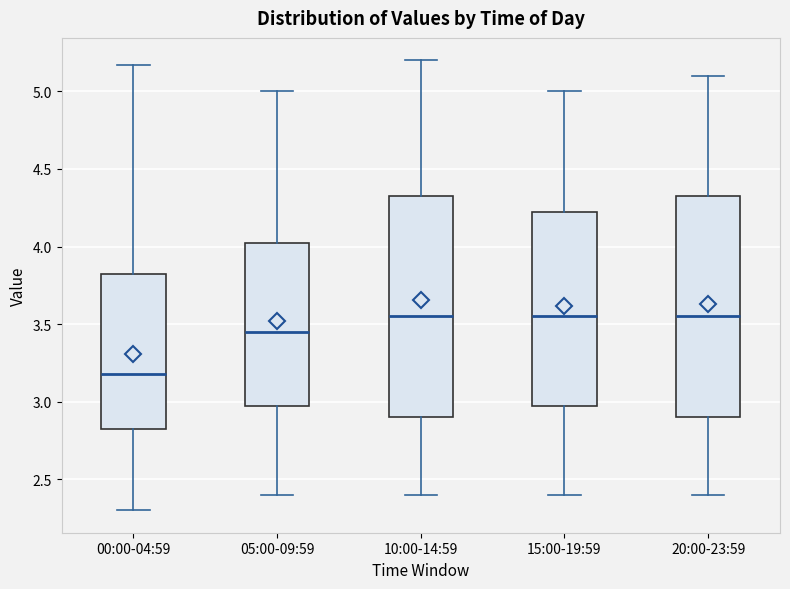

Reading left to right, transcribe this box plot: for each box, give where its median line is, the range the box spans, and where its two whiskers end, as read against the y-axis. The values are not printed on the chart, so give them approximately, as read against the axis.

00:00-04:59: median 3.20, box 2.80 to 3.85, whiskers 2.30 to 5.15
05:00-09:59: median 3.45, box 3.00 to 4.05, whiskers 2.40 to 5.00
10:00-14:59: median 3.55, box 2.90 to 4.35, whiskers 2.40 to 5.20
15:00-19:59: median 3.55, box 3.00 to 4.25, whiskers 2.40 to 5.00
20:00-23:59: median 3.55, box 2.90 to 4.35, whiskers 2.40 to 5.10